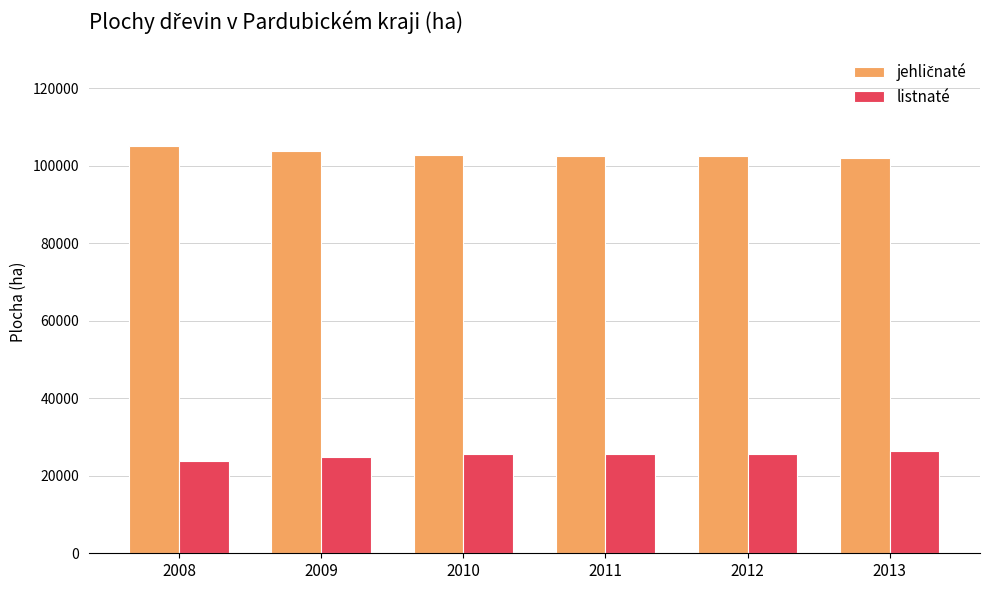

What is the average value of the listnaté series?

25282.9